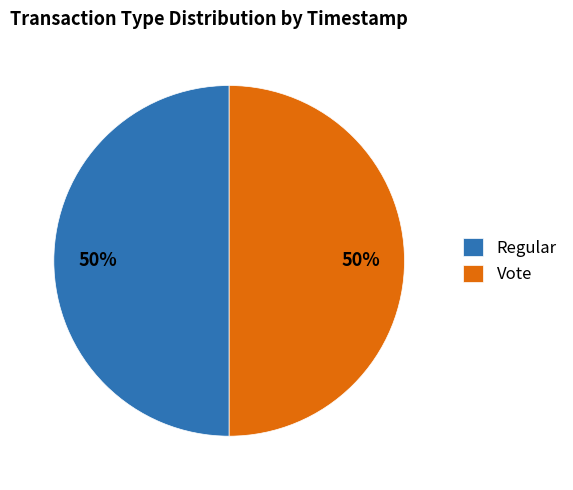

Count the number of slices in the pie.

2